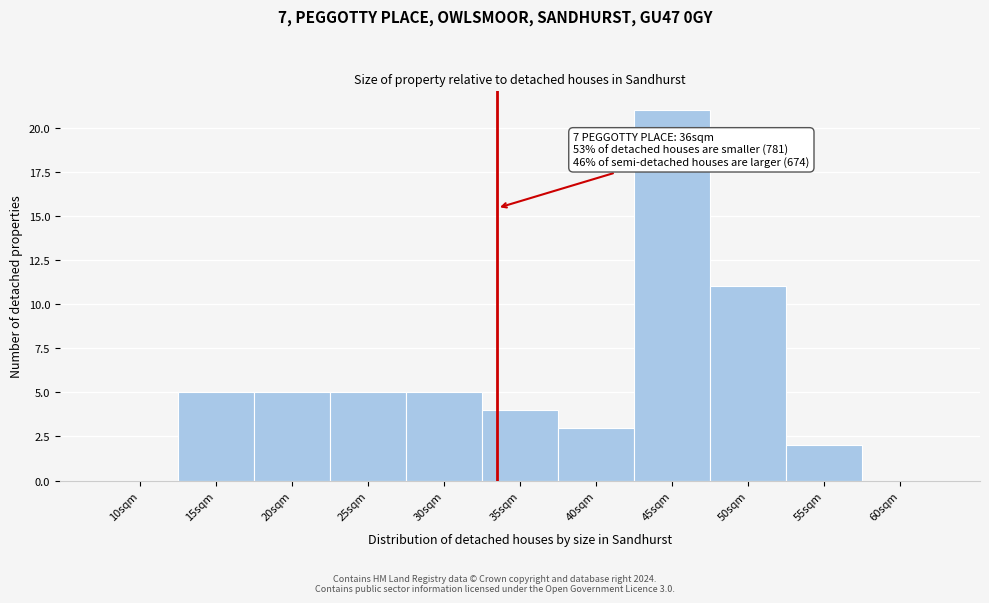

Reading left to right, extract all data points from this chart.

10sqm=0	15sqm=5	20sqm=5	25sqm=5	30sqm=5	35sqm=4	40sqm=3	45sqm=21	50sqm=11	55sqm=2	60sqm=0